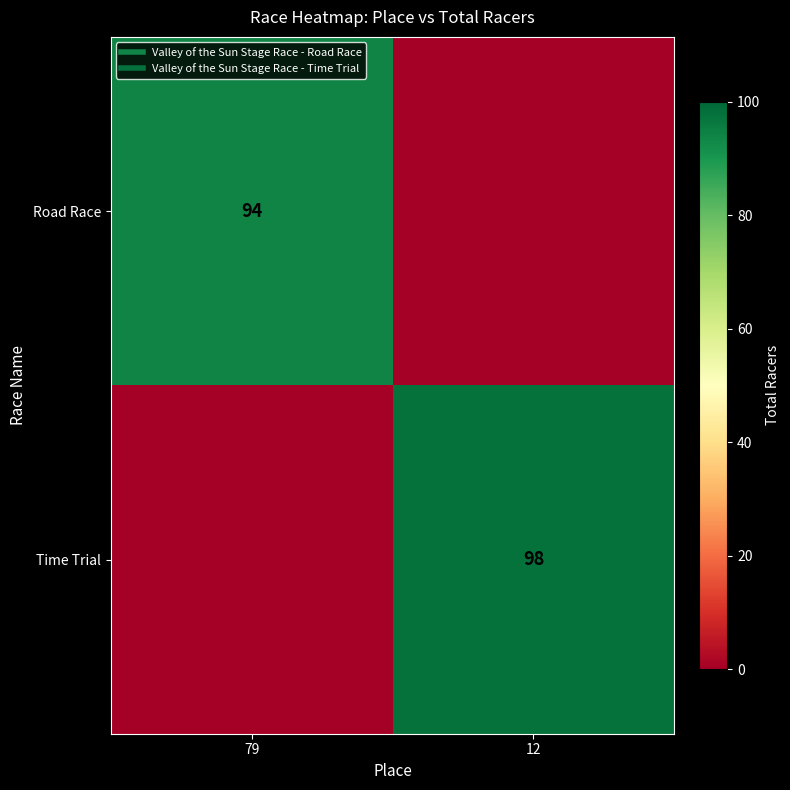

What is the difference between the Road Race values at 12 and 79?

94